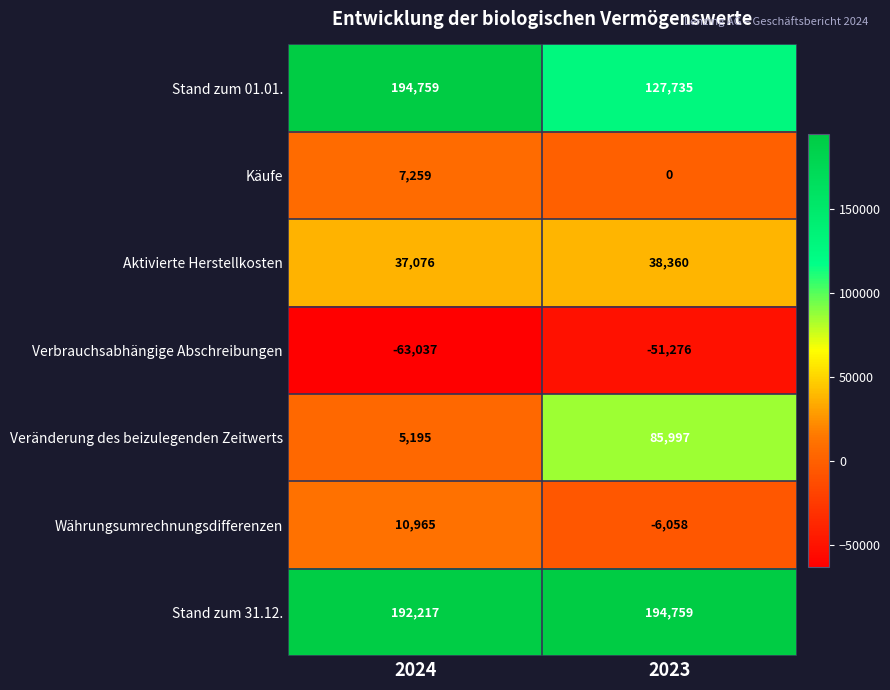

What is the sum of the Stand zum 31.12. values at 2024 and 2023?

386976